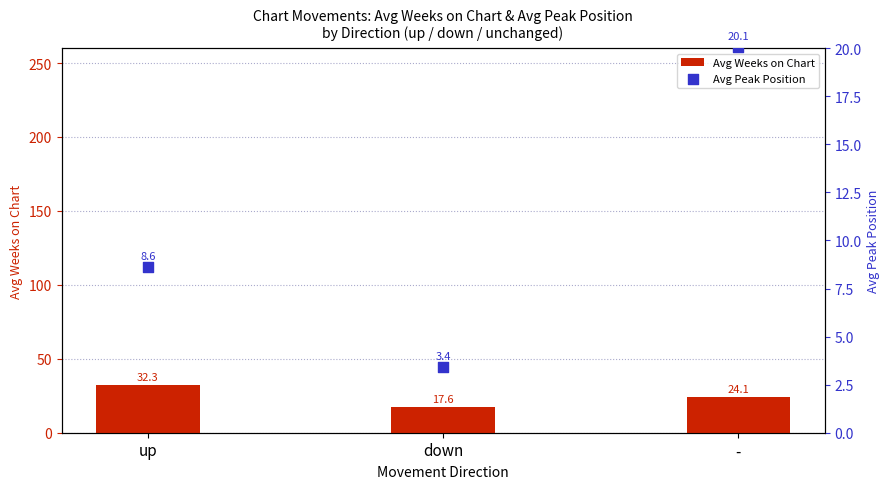

Which series has the widest spread of Y values?

Avg Peak Position